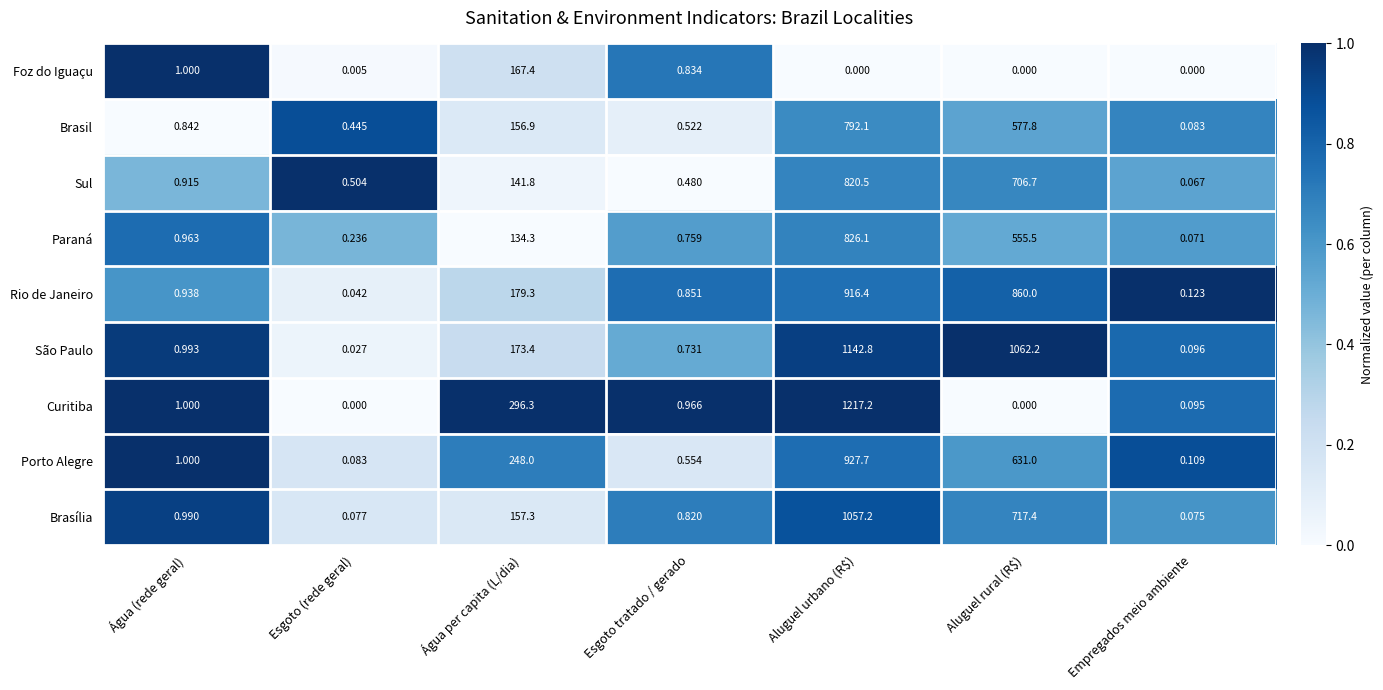

Which series has the largest range (max minus min)?

Curitiba